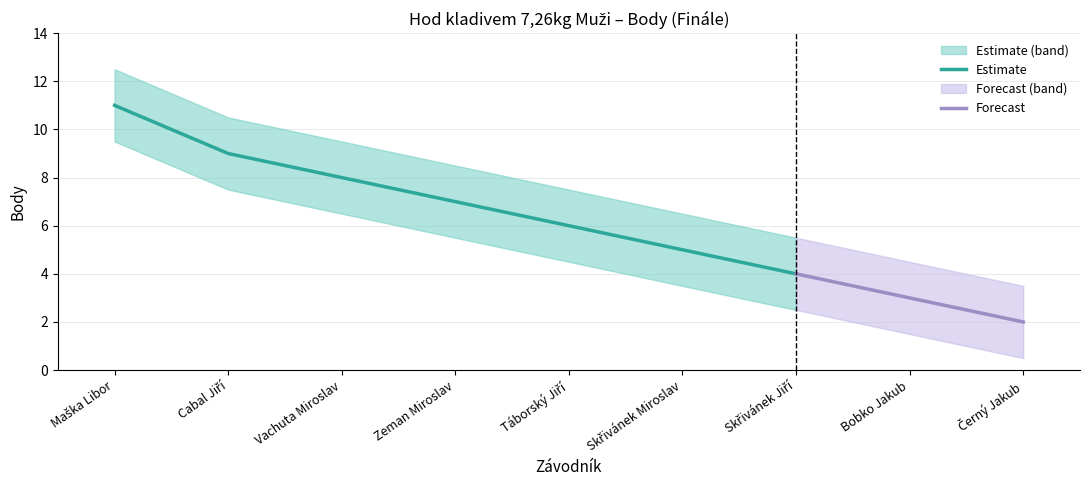

Reading right to left, extract all data points from this chart.

Body: Černý Jakub=2.0	Bobko Jakub=3.0	Skřivánek Jiří=4.0	Skřivánek Miroslav=5.0	Táborský Jiří=6.0	Zeman Miroslav=7.0	Vachuta Miroslav=8.0	Cabal Jiří=9.0	Maška Libor=11.0
Body_upper: Černý Jakub=3.5	Bobko Jakub=4.5	Skřivánek Jiří=5.5	Skřivánek Miroslav=6.5	Táborský Jiří=7.5	Zeman Miroslav=8.5	Vachuta Miroslav=9.5	Cabal Jiří=10.5	Maška Libor=12.5
Body_lower: Černý Jakub=0.5	Bobko Jakub=1.5	Skřivánek Jiří=2.5	Skřivánek Miroslav=3.5	Táborský Jiří=4.5	Zeman Miroslav=5.5	Vachuta Miroslav=6.5	Cabal Jiří=7.5	Maška Libor=9.5